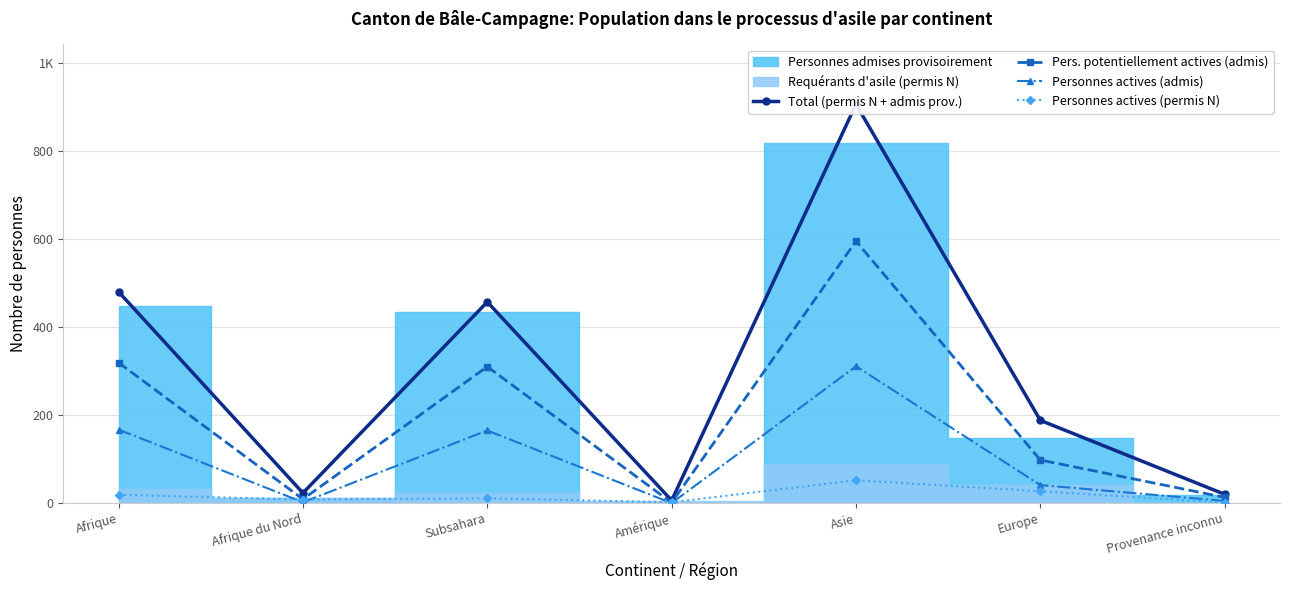

What is the value of the Personnes actives (admis) point at the 3rd from the left?

165